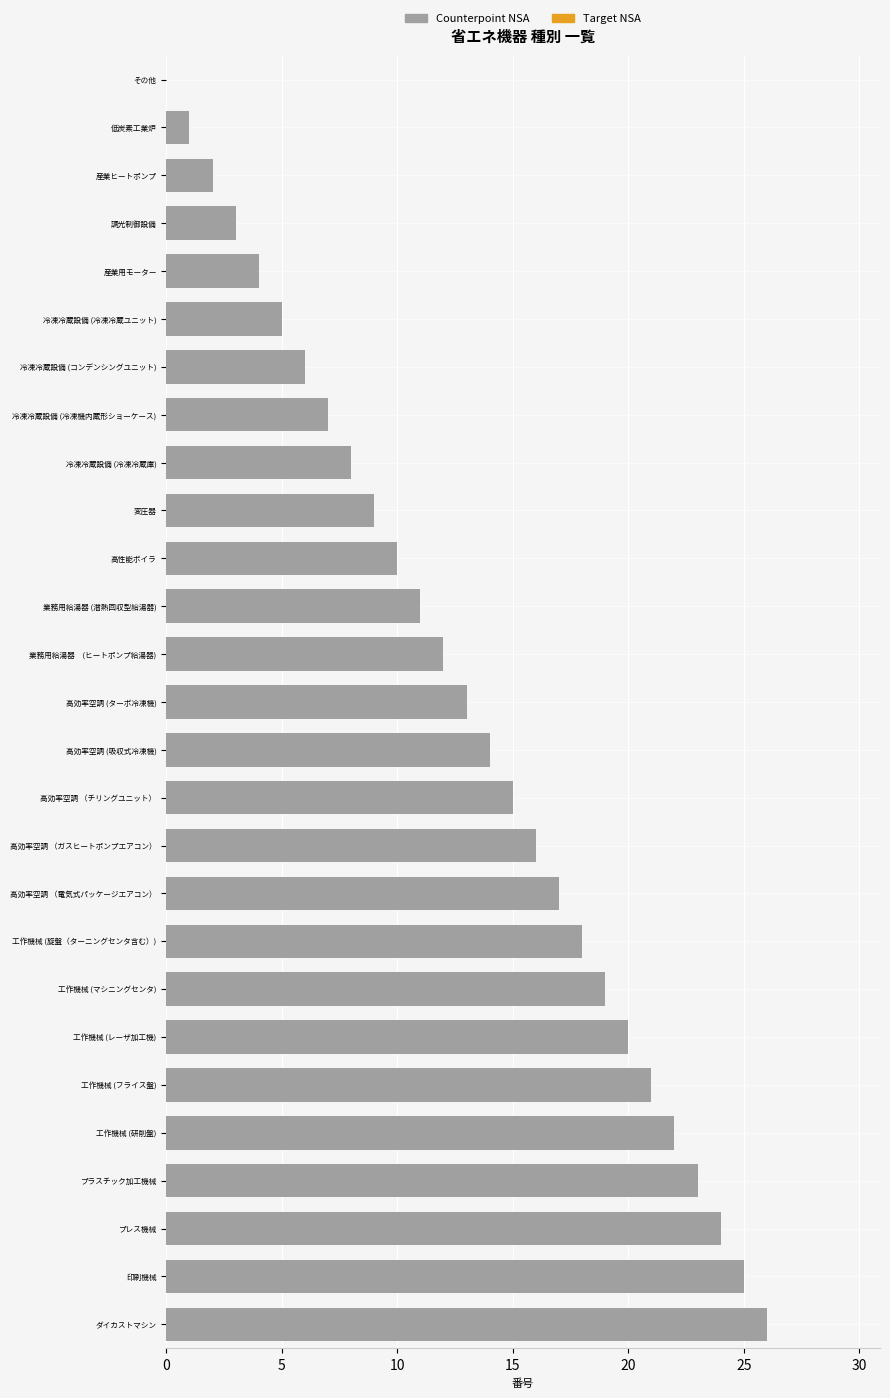

Reading top to bottom, list all the values displayed in this chart.

その他=0	低炭素工業炉=1	産業ヒートポンプ=2	調光制御設備=3	産業用モーター=4	冷凍冷蔵設備 (冷凍冷蔵ユニット)=5	冷凍冷蔵設備 (コンデンシングユニット)=6	冷凍冷蔵設備 (冷凍機内蔵形ショーケース)=7	冷凍冷蔵設備 (冷凍冷蔵庫)=8	変圧器=9	高性能ボイラ=10	業務用給湯器 (潜熱回収型給湯器)=11	業務用給湯器　(ヒートポンプ給湯器)=12	高効率空調 (ターボ冷凍機)=13	高効率空調 (吸収式冷凍機)=14	高効率空調 （チリングユニット）=15	高効率空調 （ガスヒートポンプエアコン）=16	高効率空調 （電気式パッケージエアコン）=17	工作機械 (旋盤（ターニングセンタ含む）)=18	工作機械 (マシニングセンタ)=19	工作機械 (レーザ加工機)=20	工作機械 (フライス盤)=21	工作機械 (研削盤)=22	プラスチック加工機械=23	プレス機械=24	印刷機械=25	ダイカストマシン=26